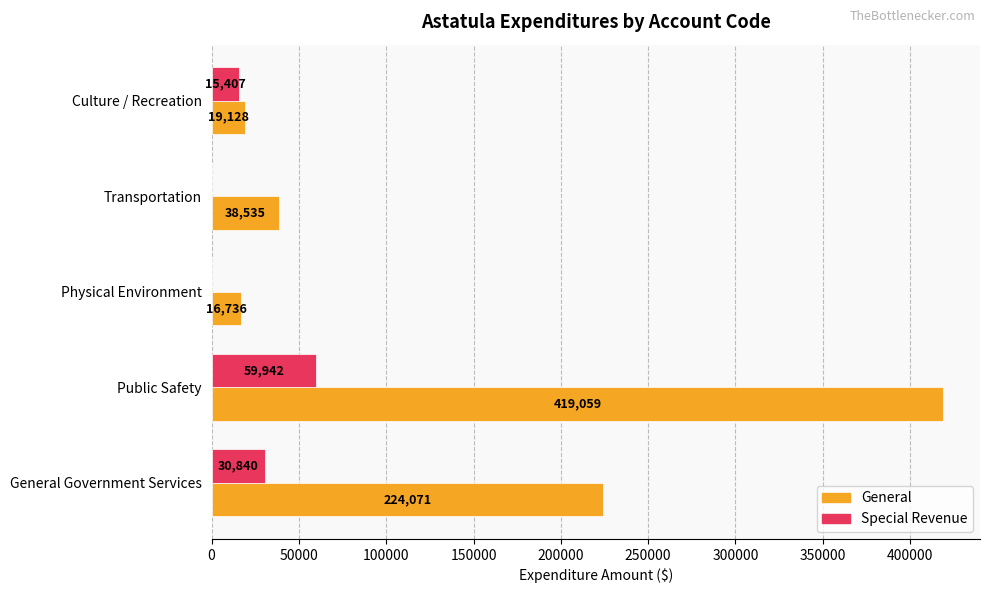

True or false: Special Revenue has a value of 0 at Transportation.

True